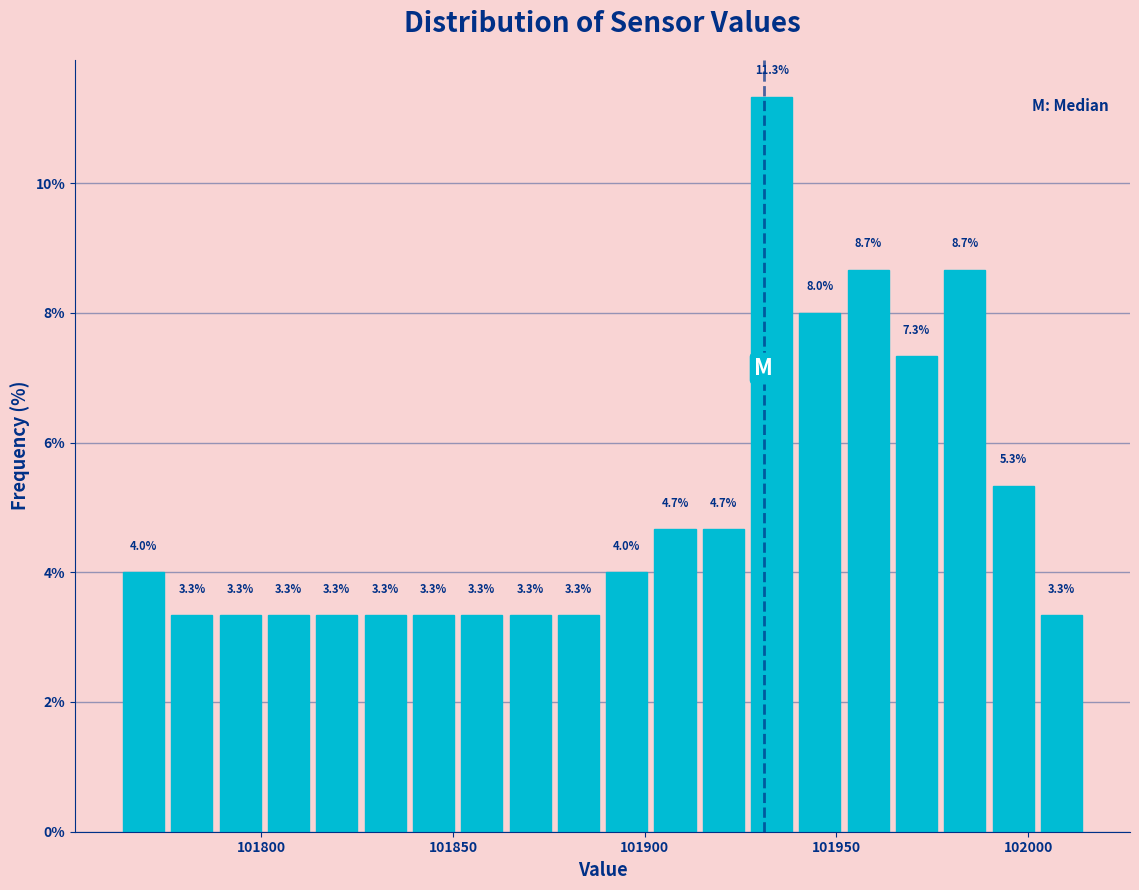

Read against the x-axis, roughly where is the centre of the tallest bar?

101935